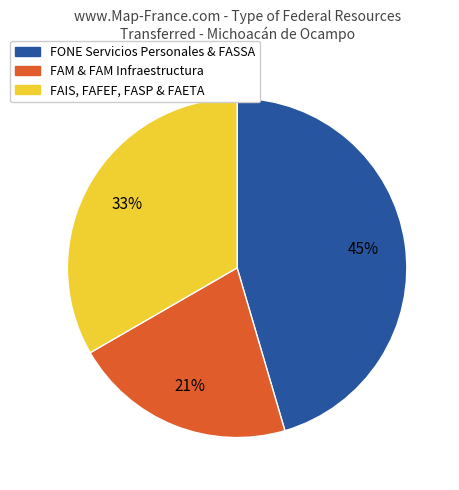

To the nearest percent, what is the average slice percentage?

33%